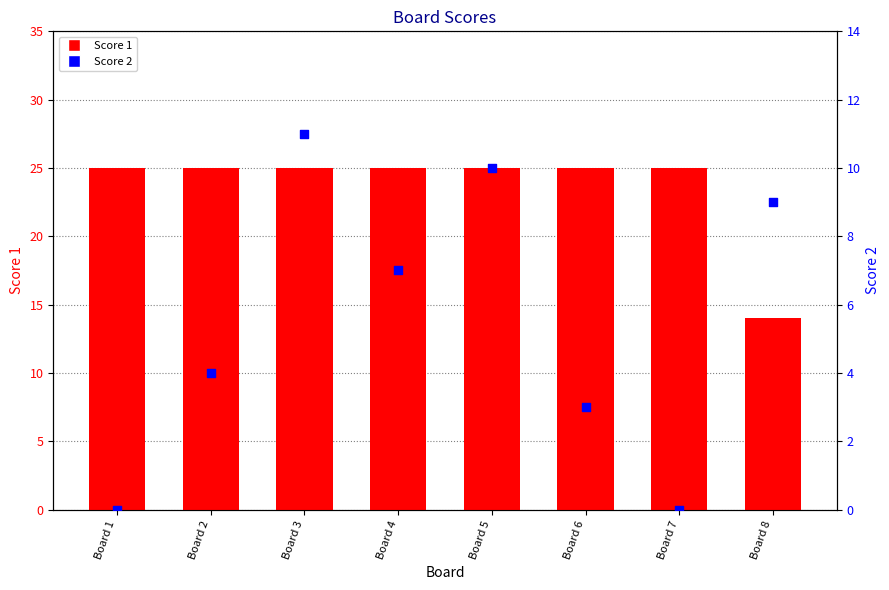

What is the total value across all series at Board 2?

29